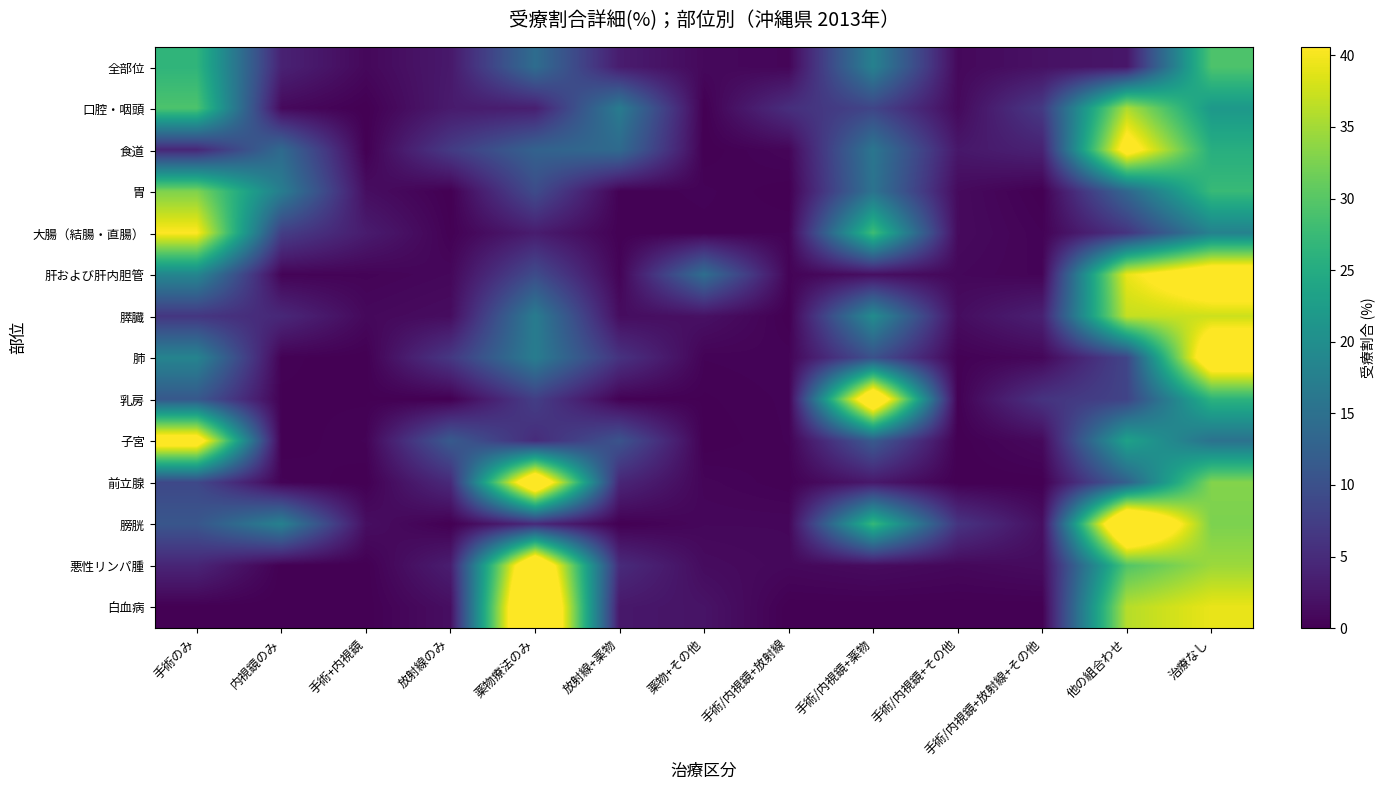

What is the total value across all series at 手術/内視鏡+その他?

16.2